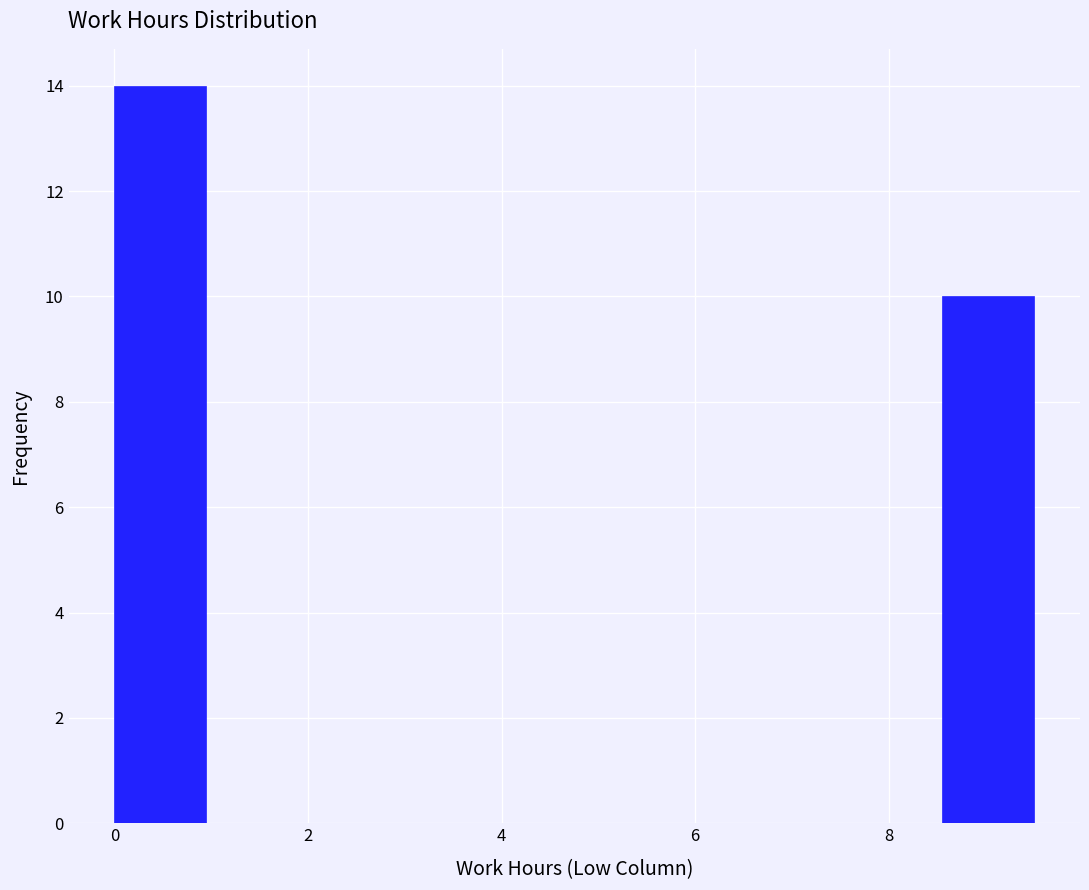

Over which range of the x-axis is the bar tallest?

0.00 to 0.95